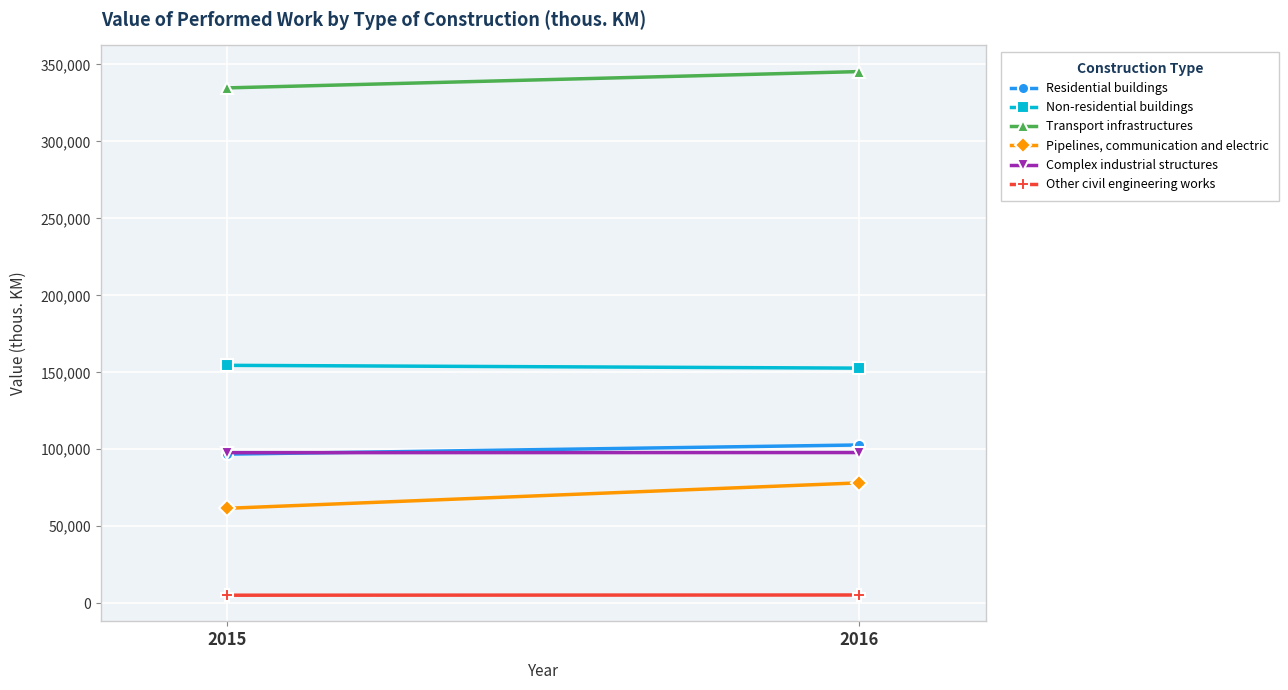

How many data points does each series have?

2